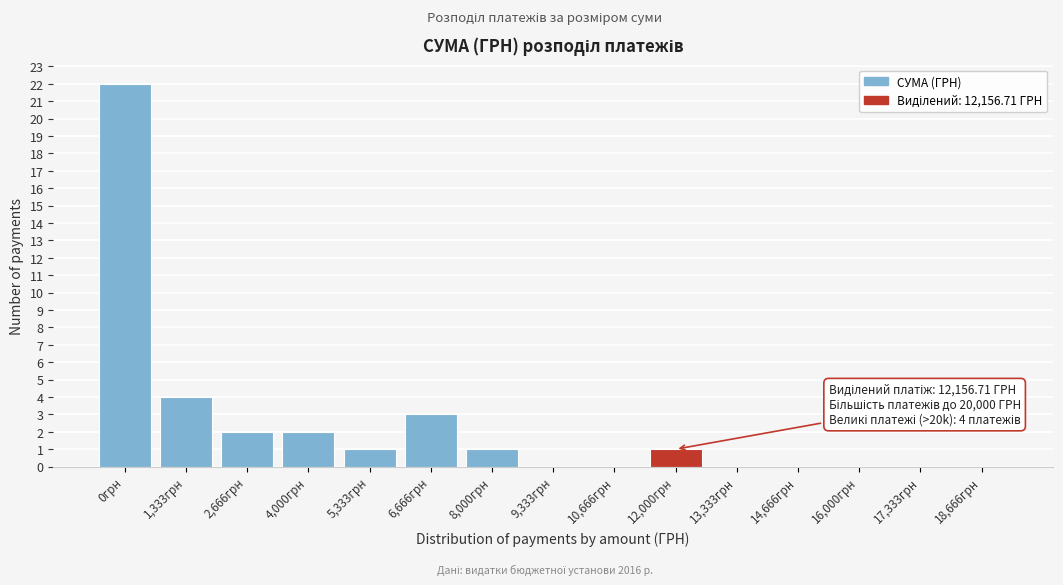

Reading left to right, list all the values displayed in this chart.

0грн=22	1,333грн=4	2,666грн=2	4,000грн=2	5,333грн=1	6,666грн=3	8,000грн=1	9,333грн=0	10,666грн=0	12,000грн=1	13,333грн=0	14,666грн=0	16,000грн=0	17,333грн=0	18,666грн=0